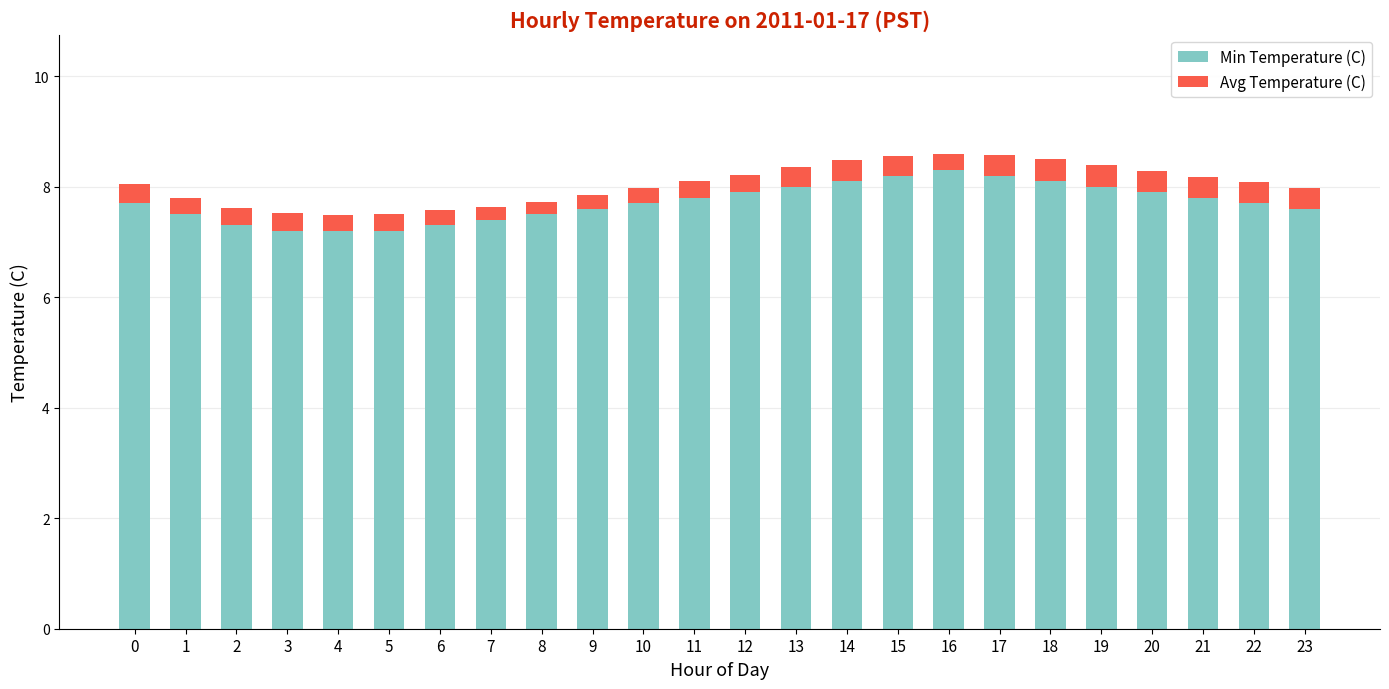

The value of Min Temperature (C) at 20 is 3.7. True or false?

False